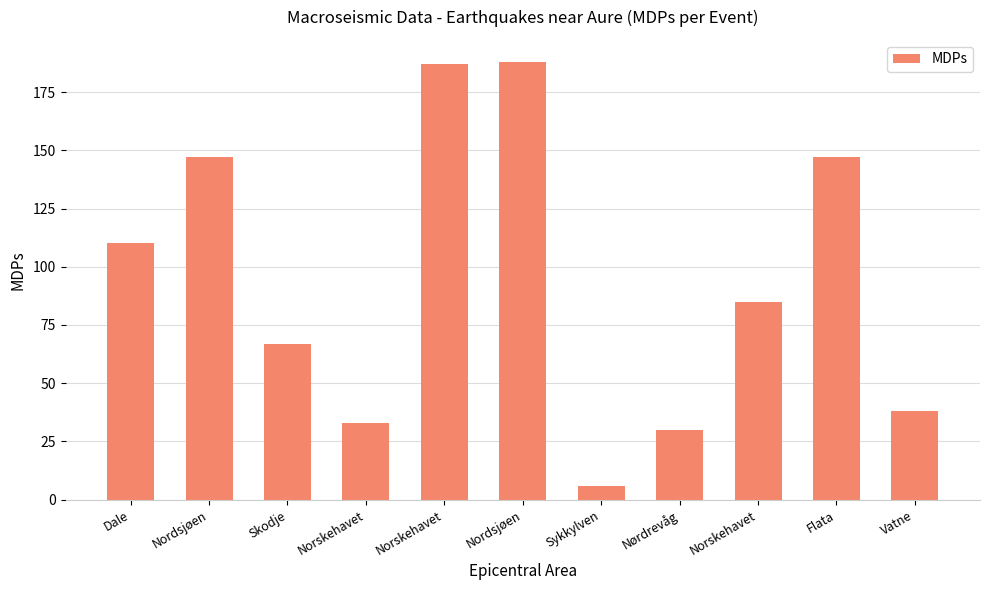

Is it true that the value at Nørdrevåg is 52?

False